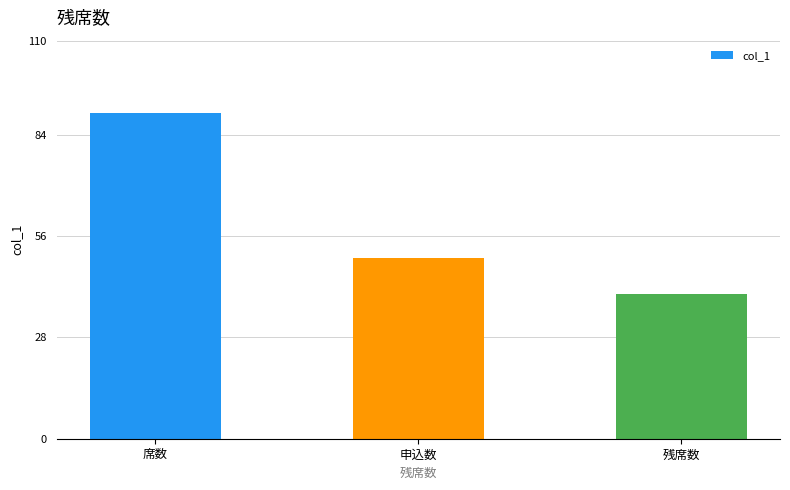

Rank the categories by value from lowest to highest.

残席数, 申込数, 席数